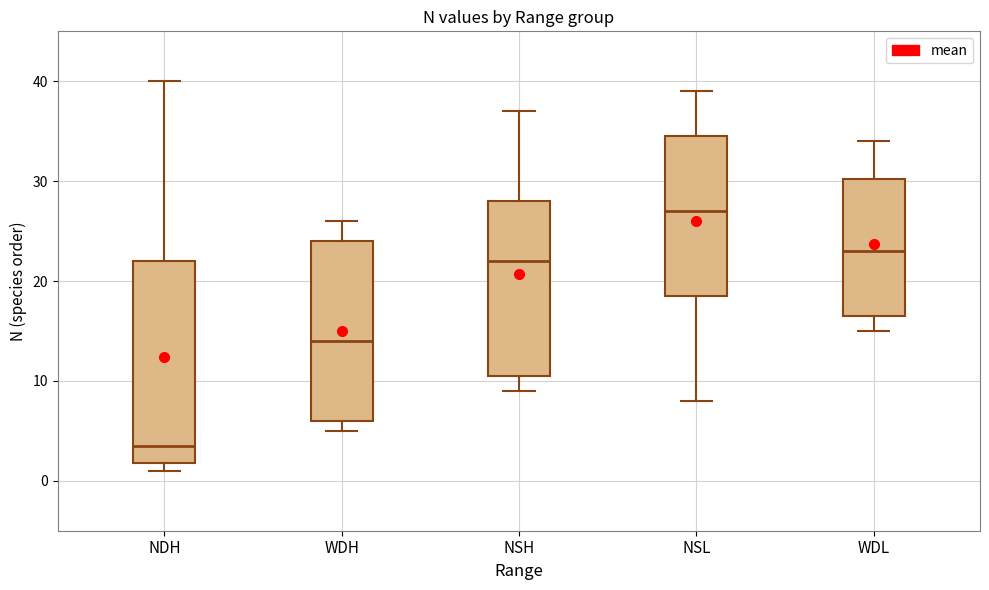

Which box is the tallest, from its lower edge to its upper edge?

NDH